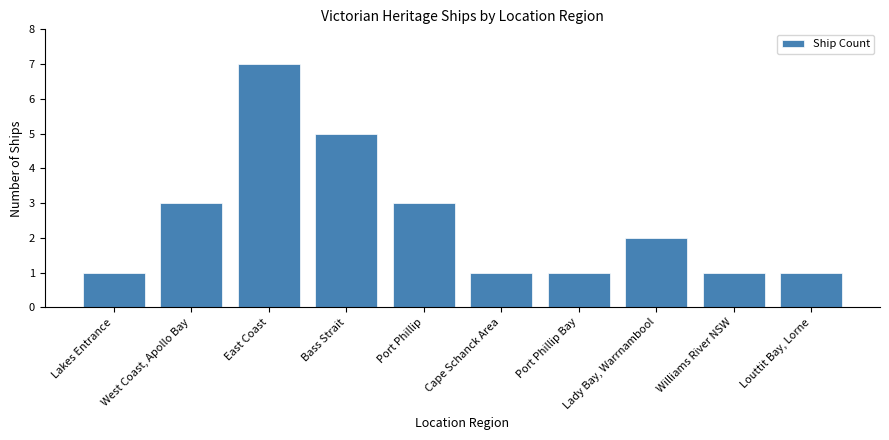

Read the value at Lady Bay, Warrnambool.

2